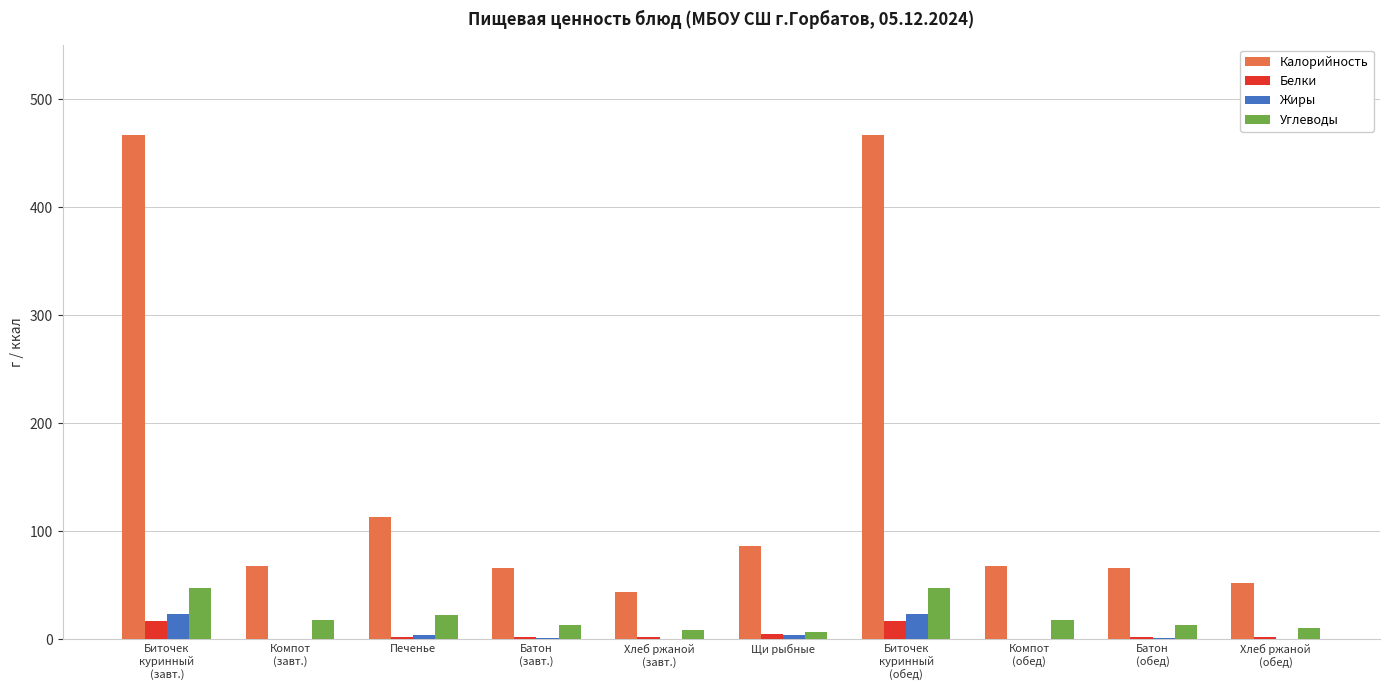

At which label does Белки first exceed 1?

Биточек
куринный
(завт.)